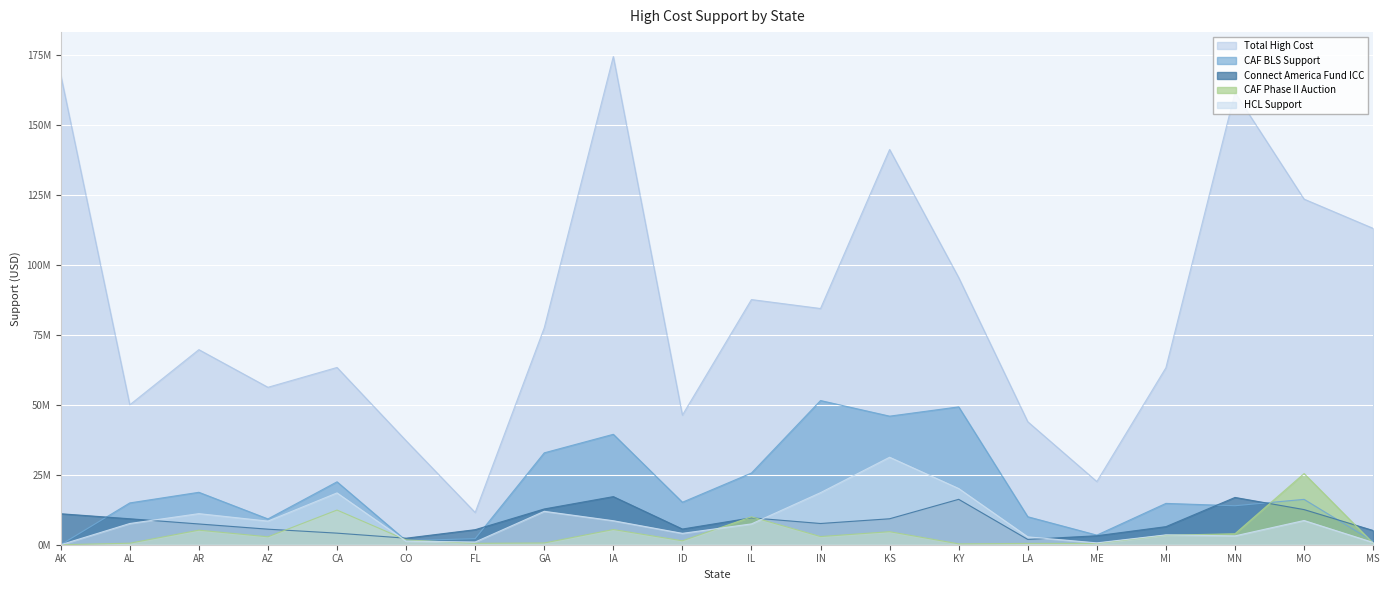

What is the approximate value of HCL Support at ME?

660201.0